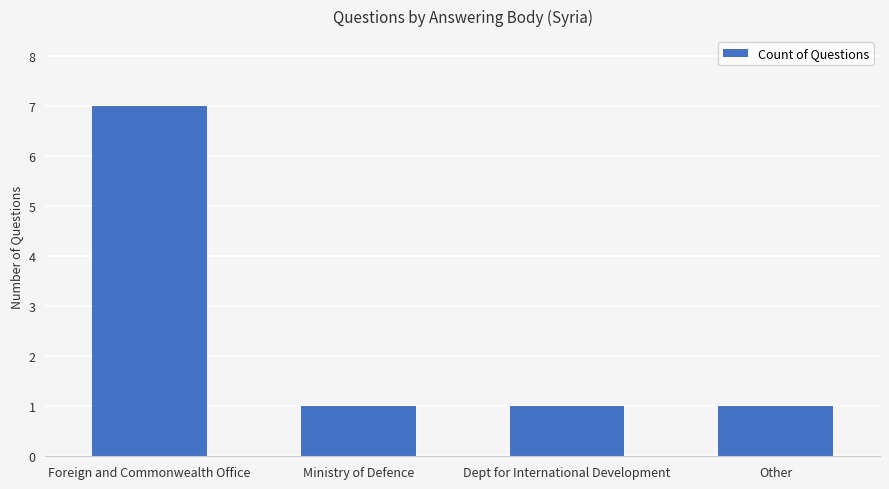

Approximately how many times larger is the value at Ministry of Defence compared to Other?

1.0